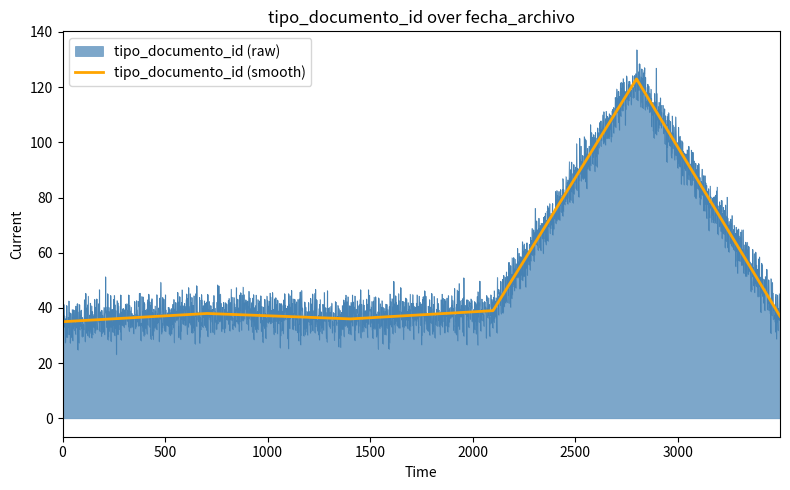

Does the chart have visible grid lines?

No